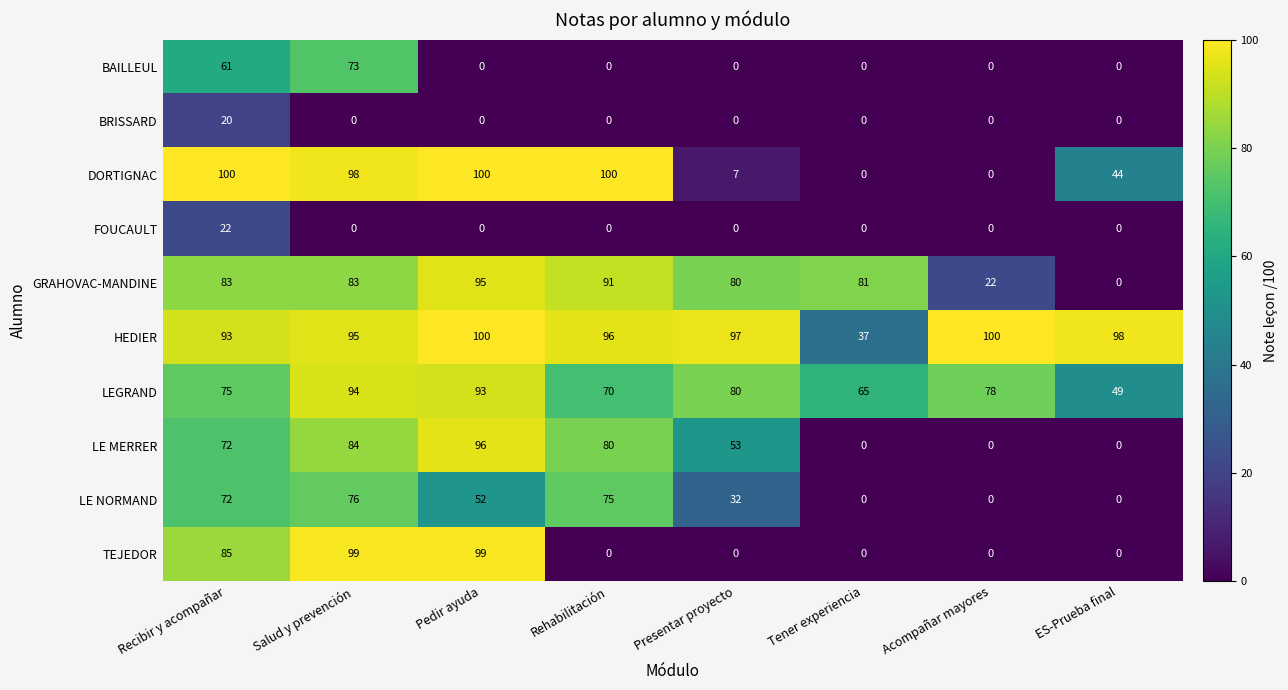

Read the GRAHOVAC-MANDINE value at Rehabilitación, to the nearest 10.

90